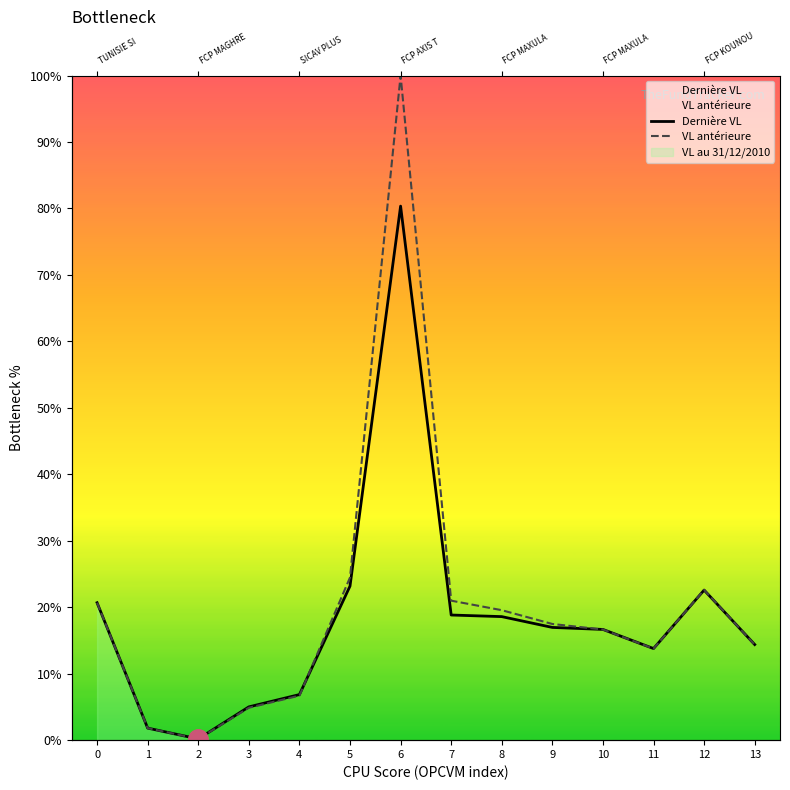

What is the total value across all series at 8?

38.1